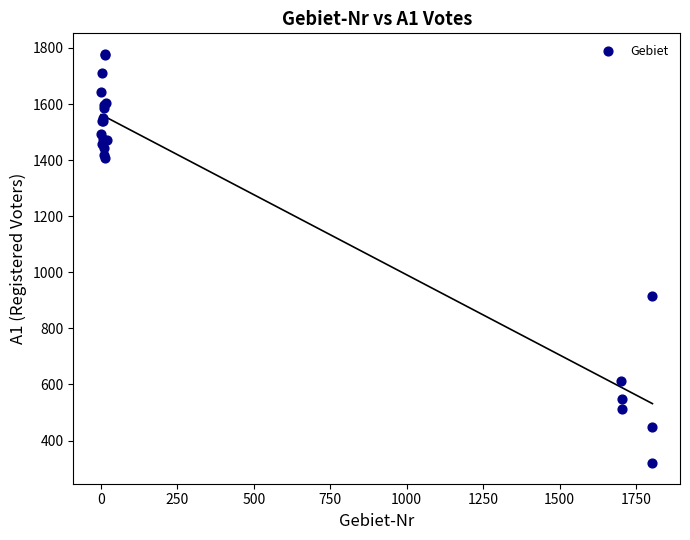

What Y value in the scatter plot is closest to 1049?

916